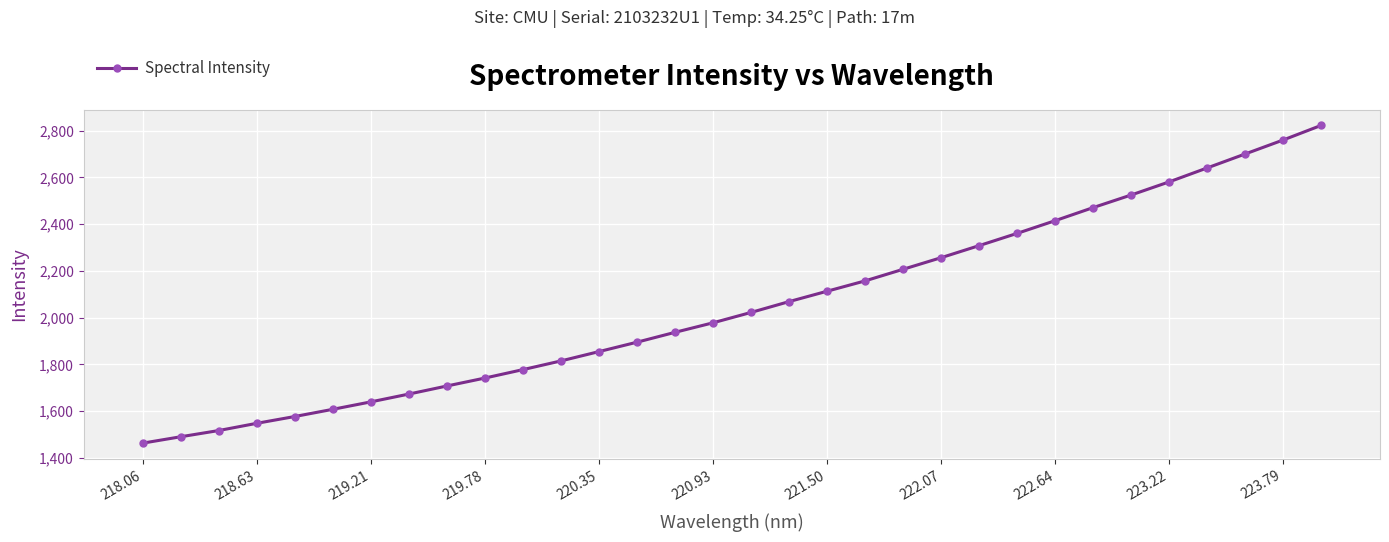

What is the greatest value displayed?

2821.9